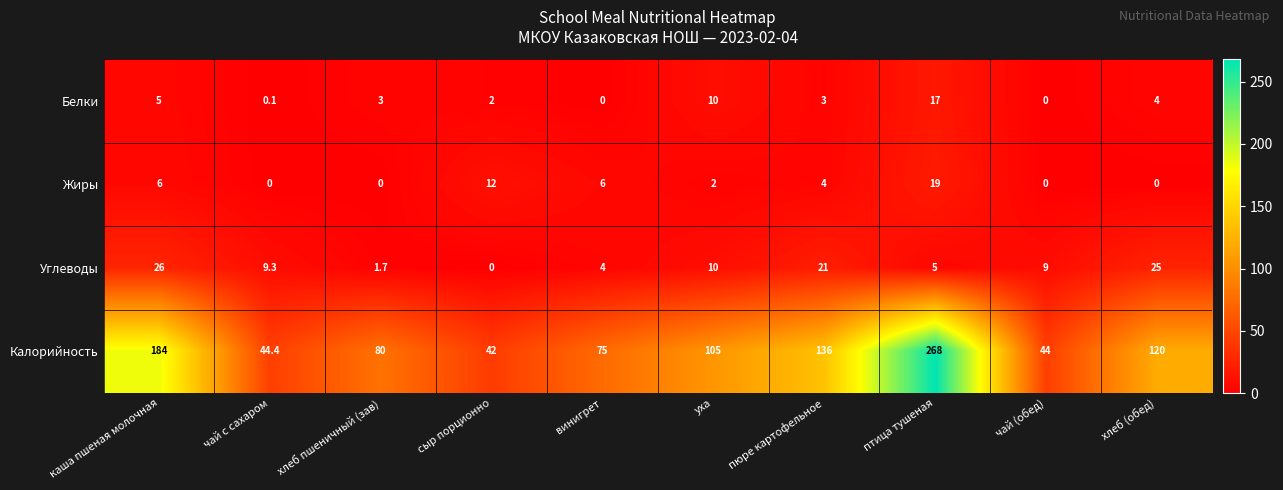

At which label does Белки reach its peak?

птица тушеная